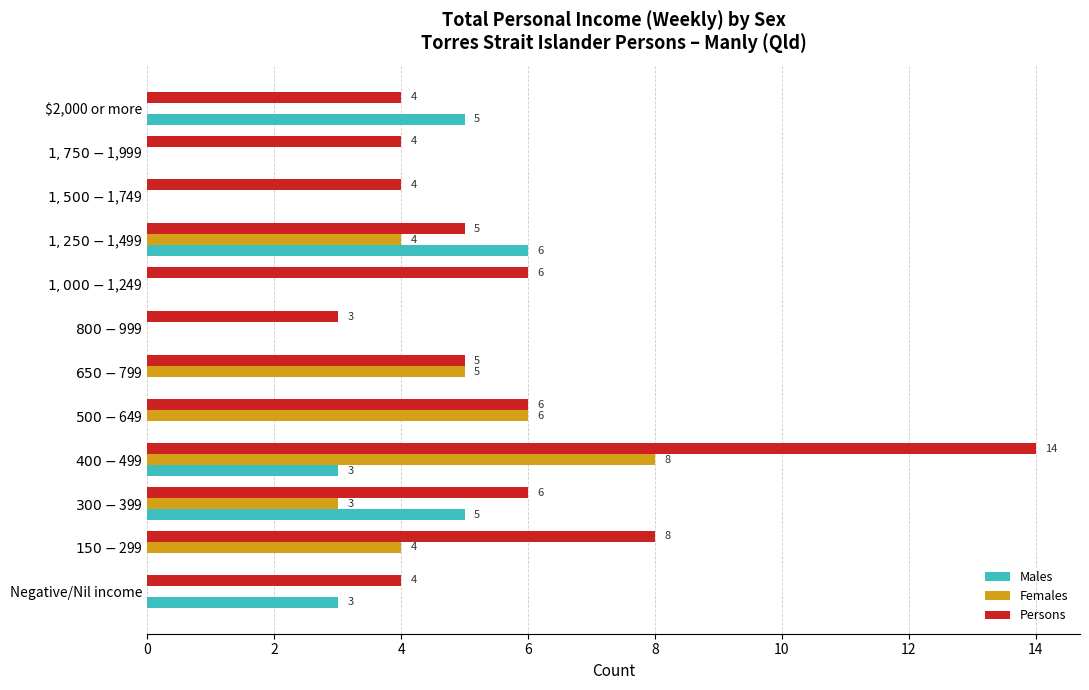

How many positive values does the Males series have?

5